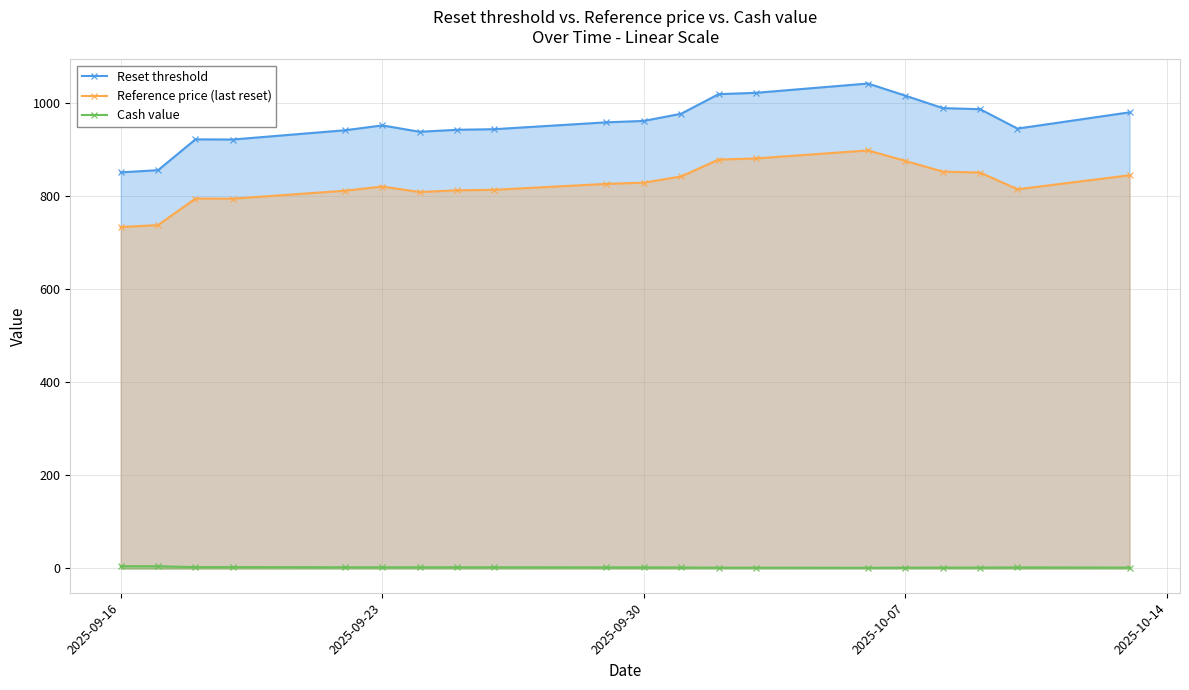

Which series has the widest spread of values?

Reset threshold